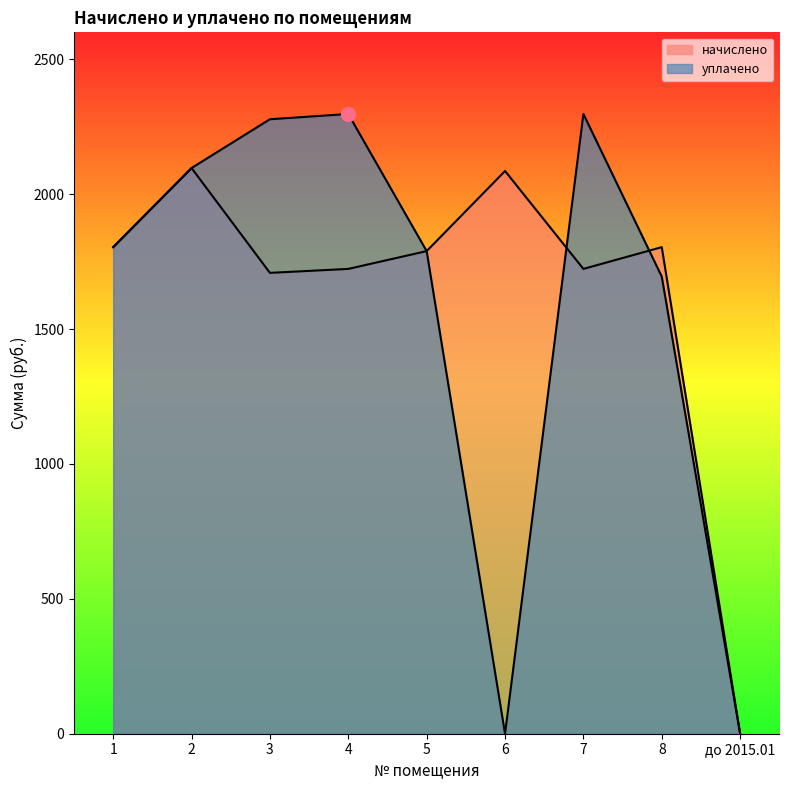

Where does the начислено series first go above 1789?

1